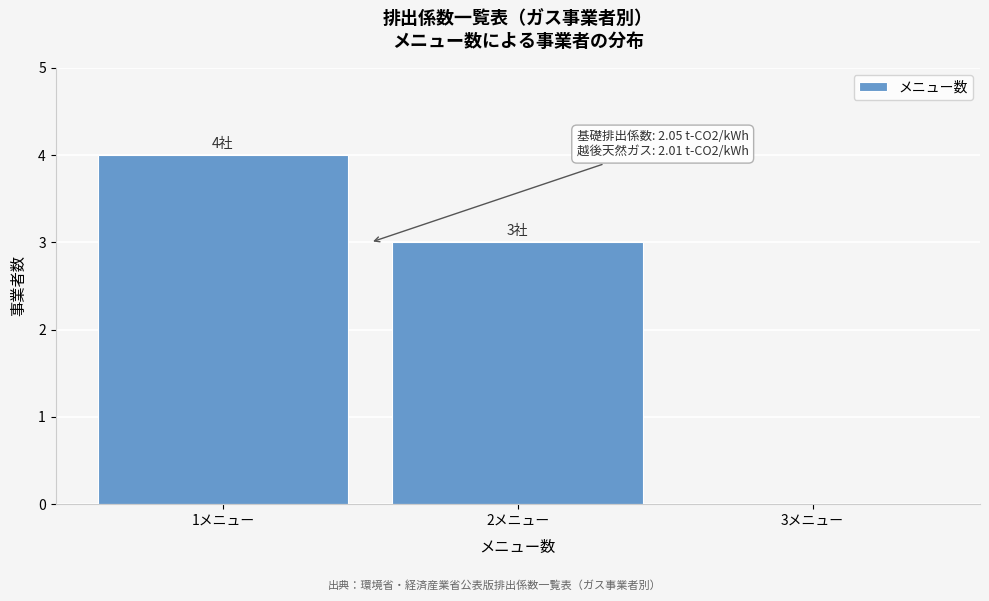

Over which range of the x-axis is the bar tallest?

0.5 to 1.5